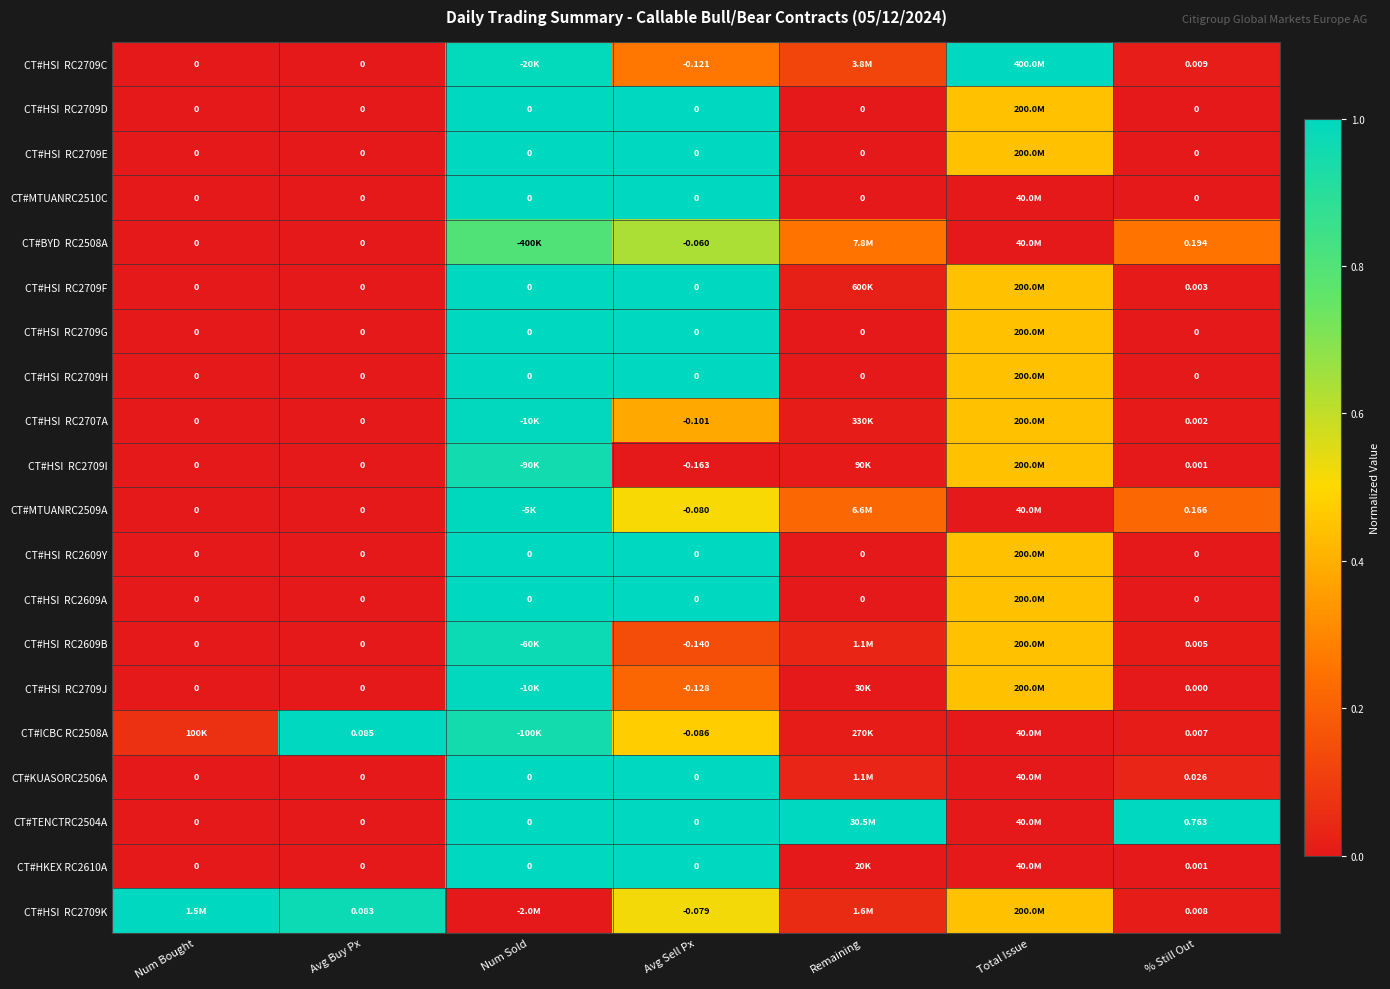

How many series are shown in this chart?

20